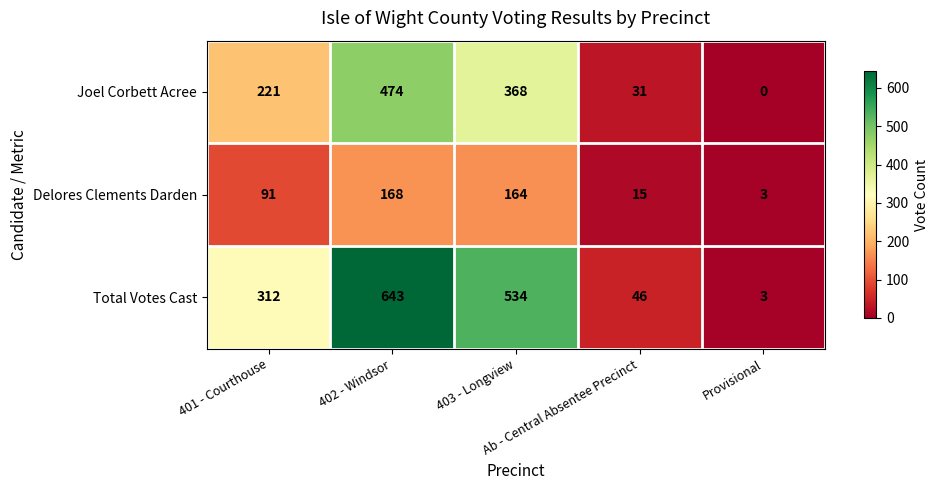

Which series has the largest total across all categories?

Total Votes Cast